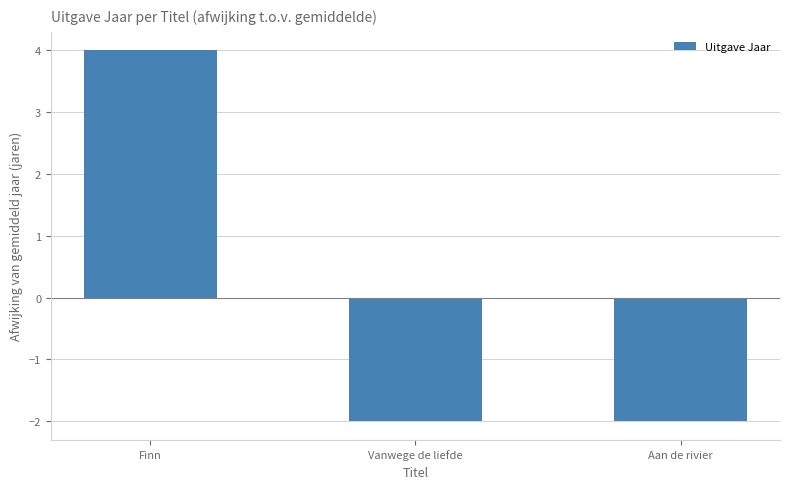

Reading right to left, transcribe all the data shown in this chart.

-2	-2	4